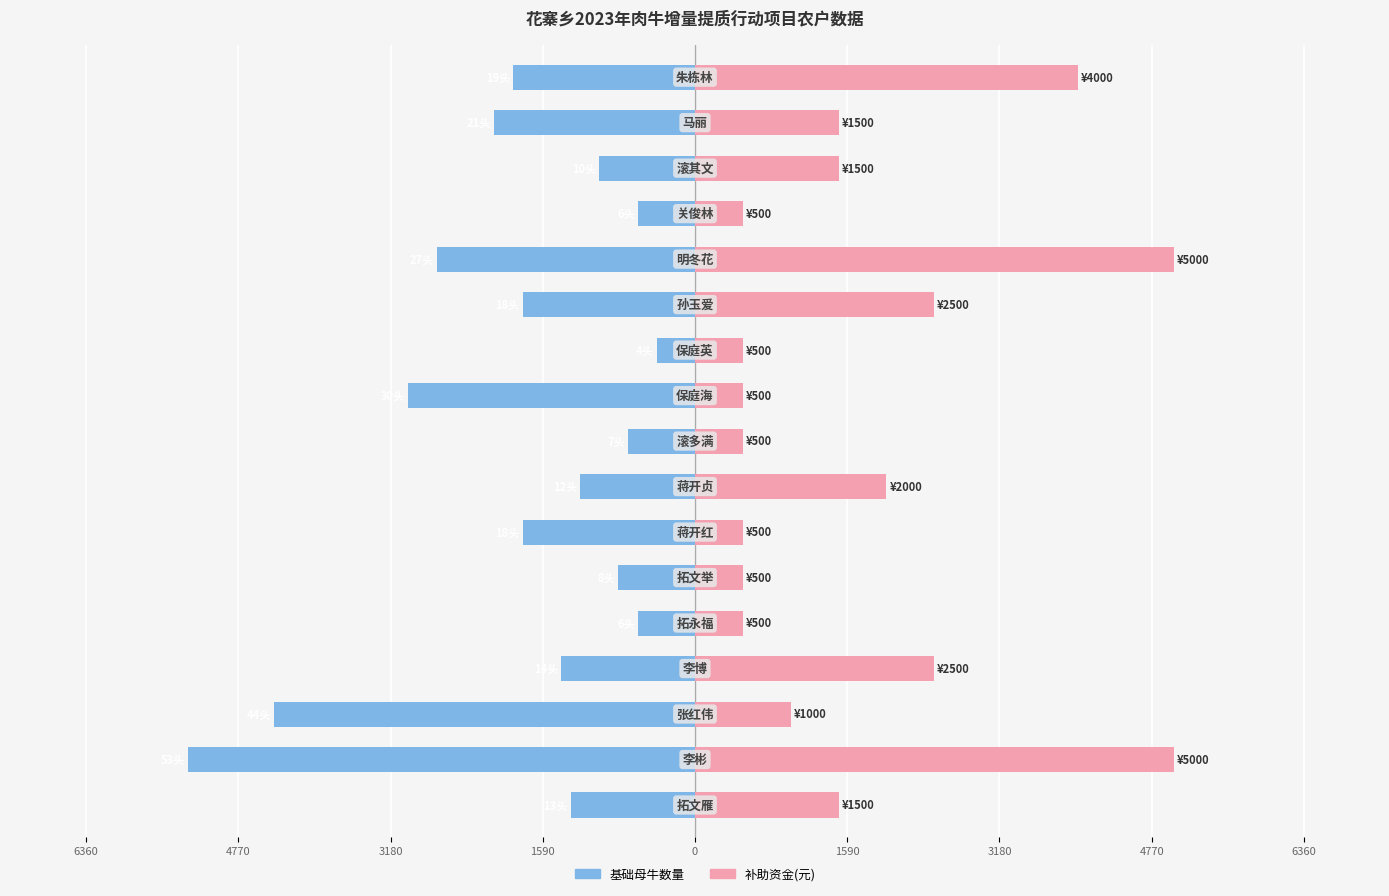

What is the sum of all 基础母牛数量(×100) values?

-31000